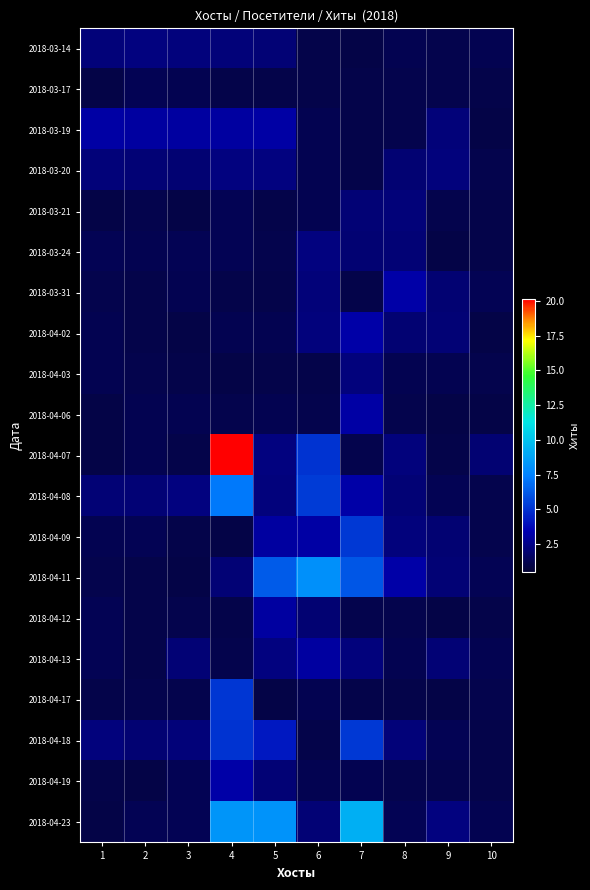

What is the total value across all series at 7?

53.9